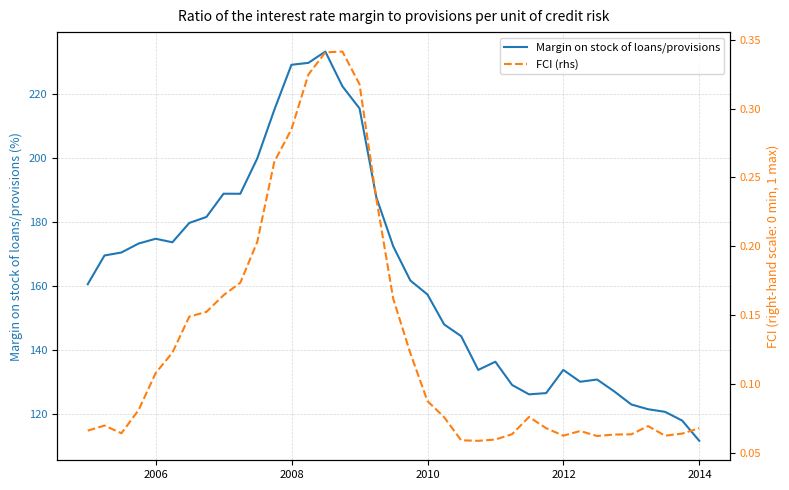

Which series has the largest total across all categories?

Margin on stock of loans/provisions